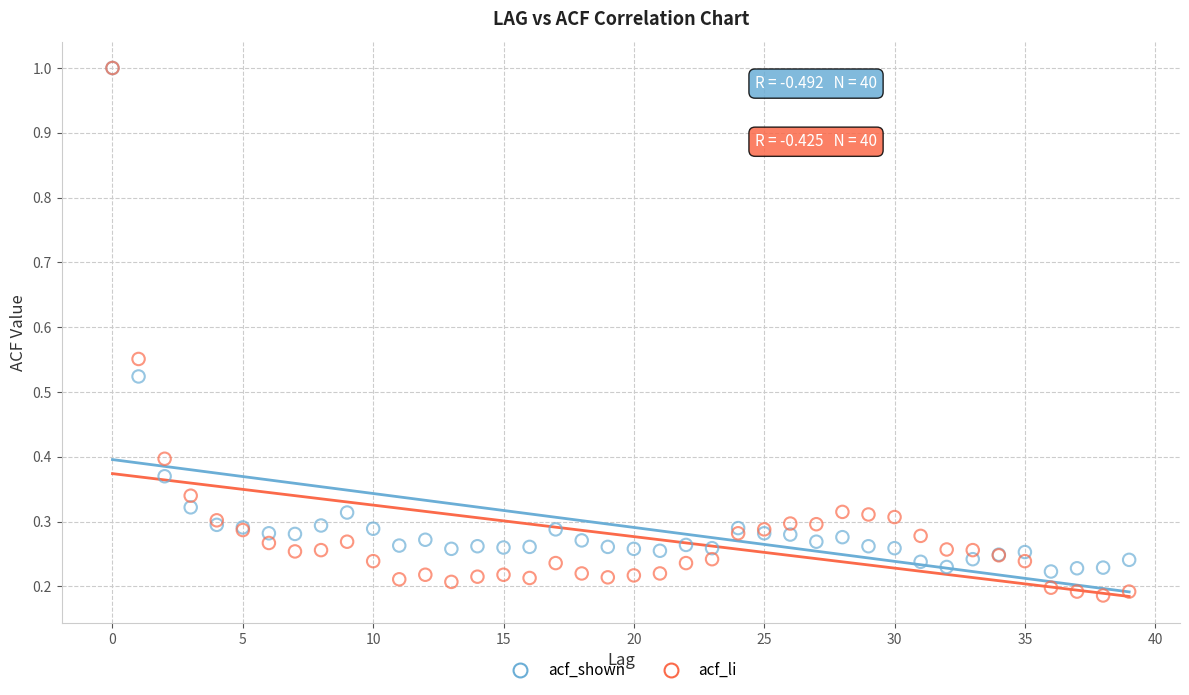

What are all the series names shown in the legend?

acf_shown, acf_li